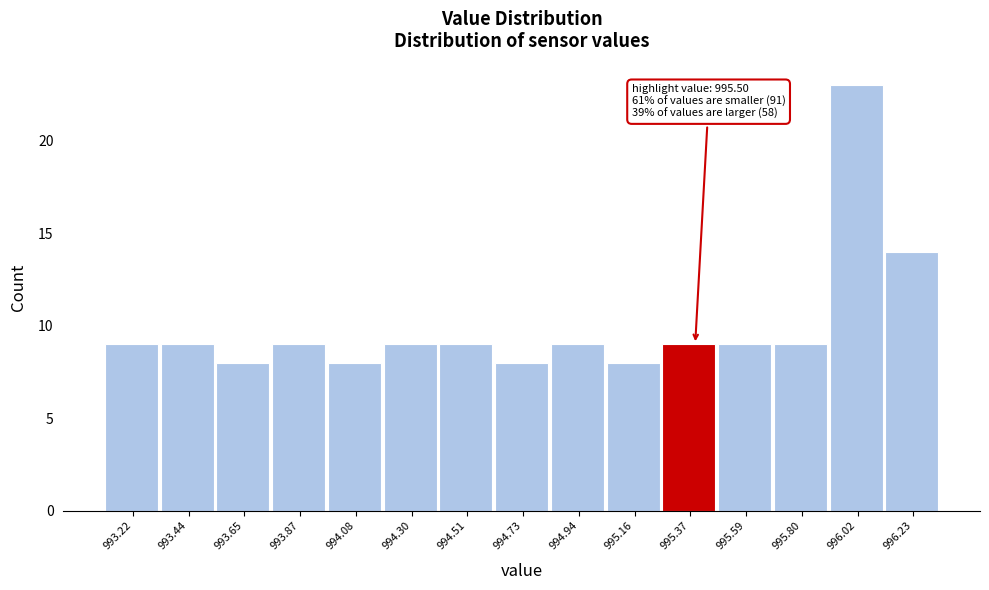

Reading left to right, transcribe all the data shown in this chart.

9	9	8	9	8	9	9	8	9	8	9	9	9	23	14